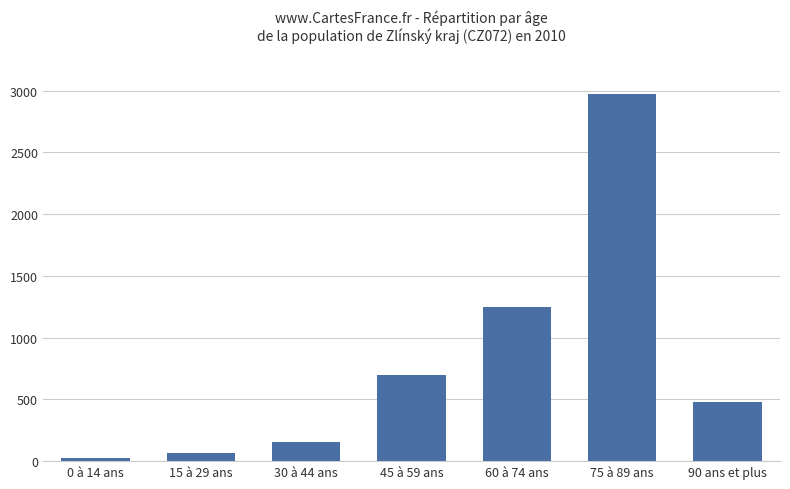

The value at 90 ans et plus is 692. True or false?

False